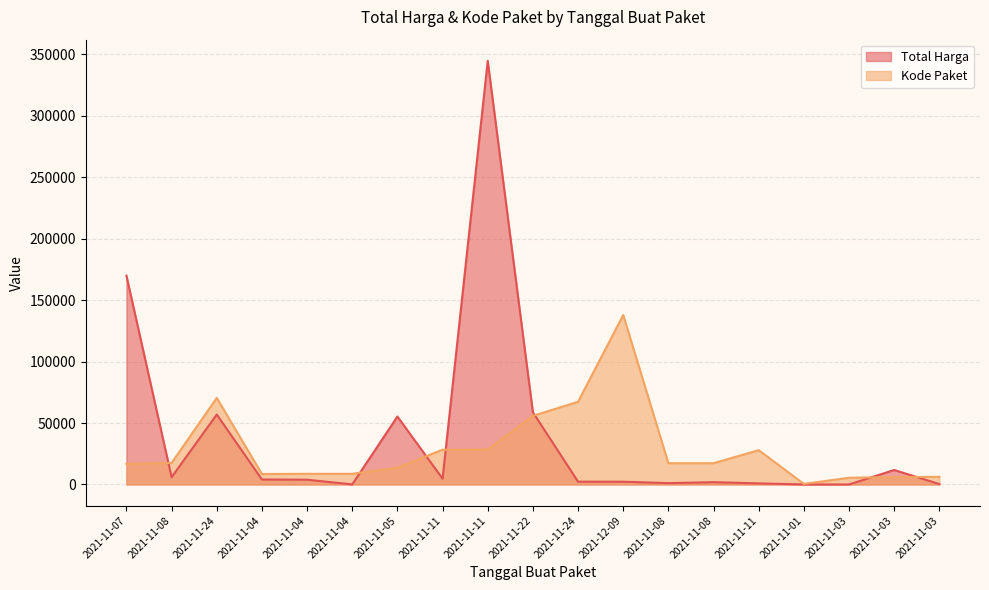

In Total Harga, how many points are lower than both neighbors (excluding endpoints)?

5